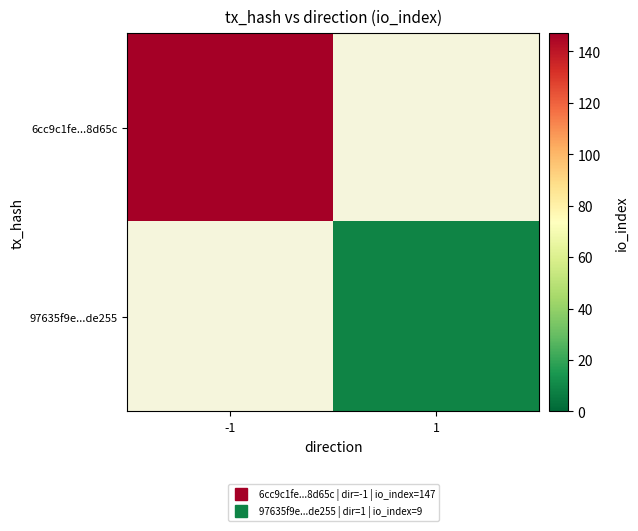

At which label does 97635f9e...de255 reach its minimum?

-1